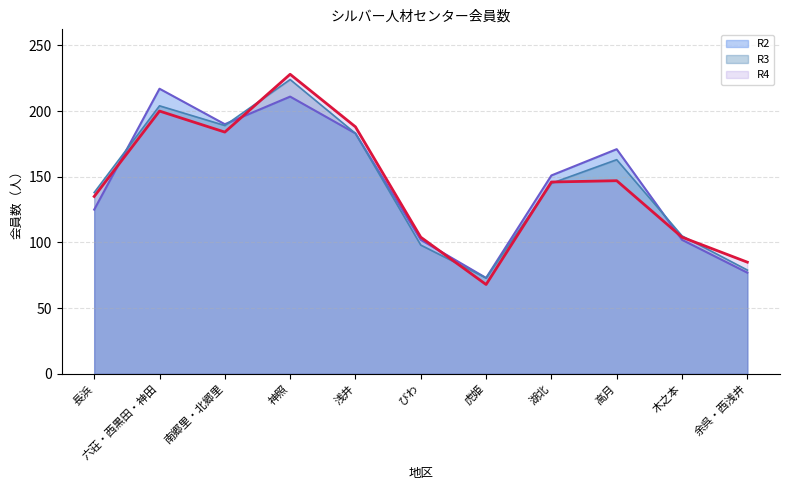

How many interior local peaks does the R3 series have?

3